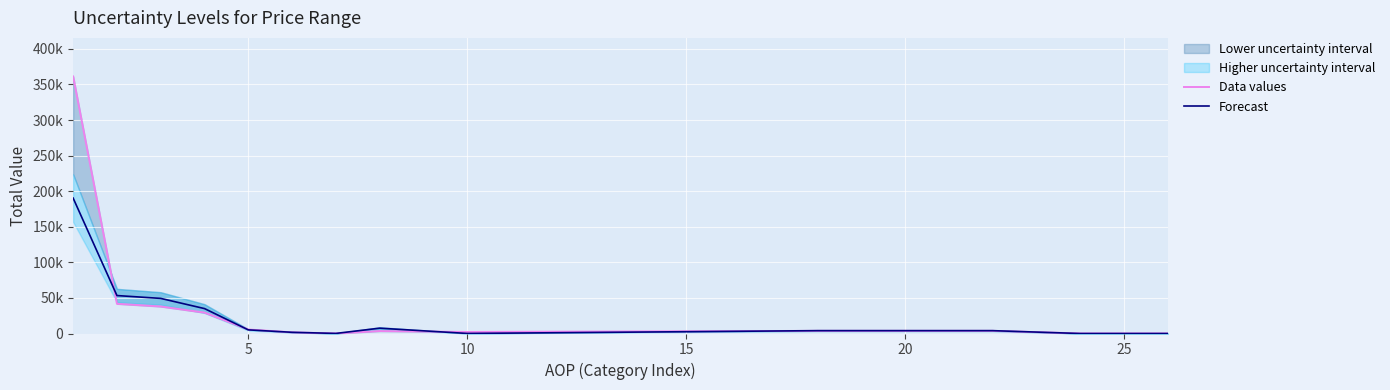

Reading left to right, what are all the values shown in this chart?

Data values: 361309.0	41750.0	37955.1	29377.1	5620.2	1603.6	93.5	3406.9	2146.2	3711.0	3711.0	83.9	83.9
Forecast: 190286.2	53340.4	49334.8	35021.6	5108.5	1693.8	110.8	7478.5	78.4	4005.6	4005.6	0.0	0.0